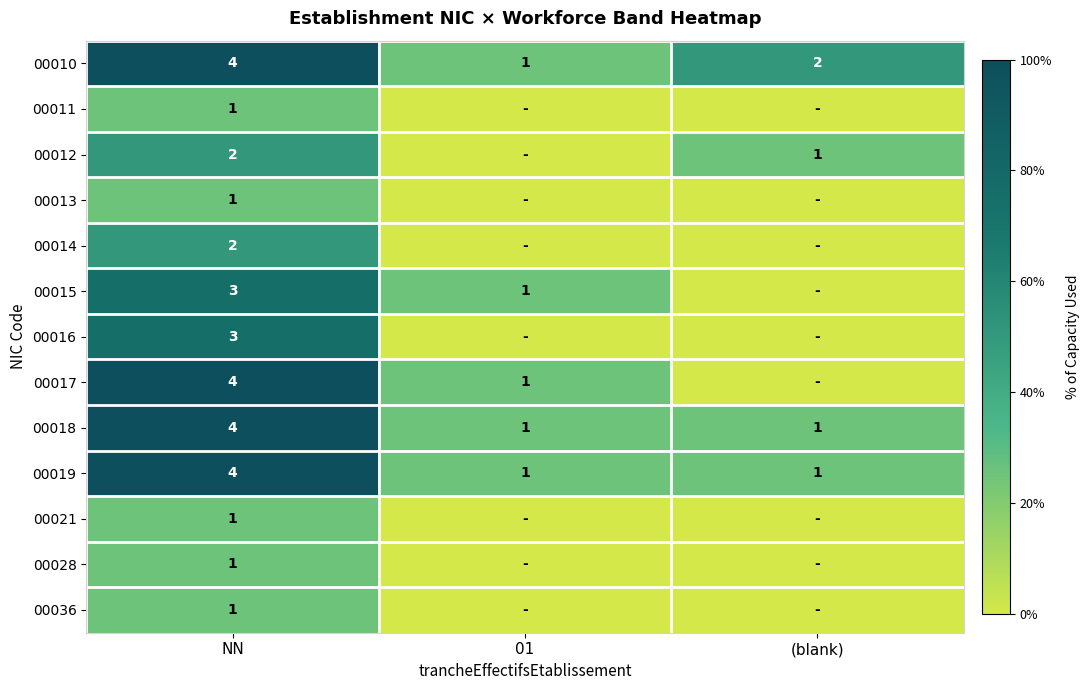

What is the difference between the highest and lowest values at NN?

3